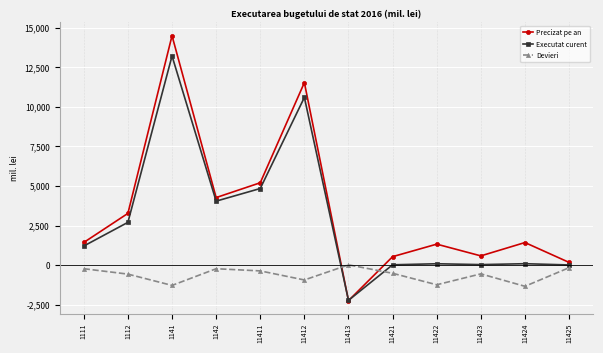

What is the difference between the Executat curent values at 11411 and 1141?

8366.3